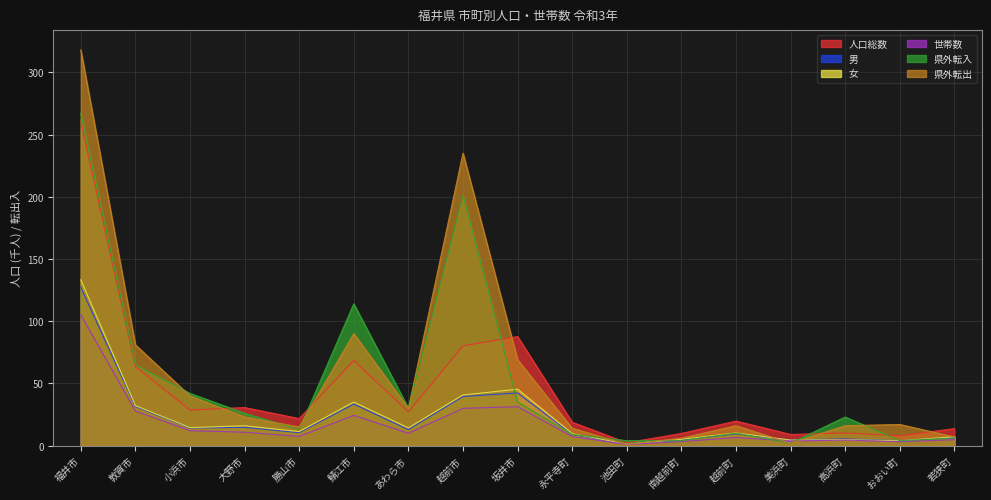

Which category has the lowest value in the 人口総数 series?

池田町